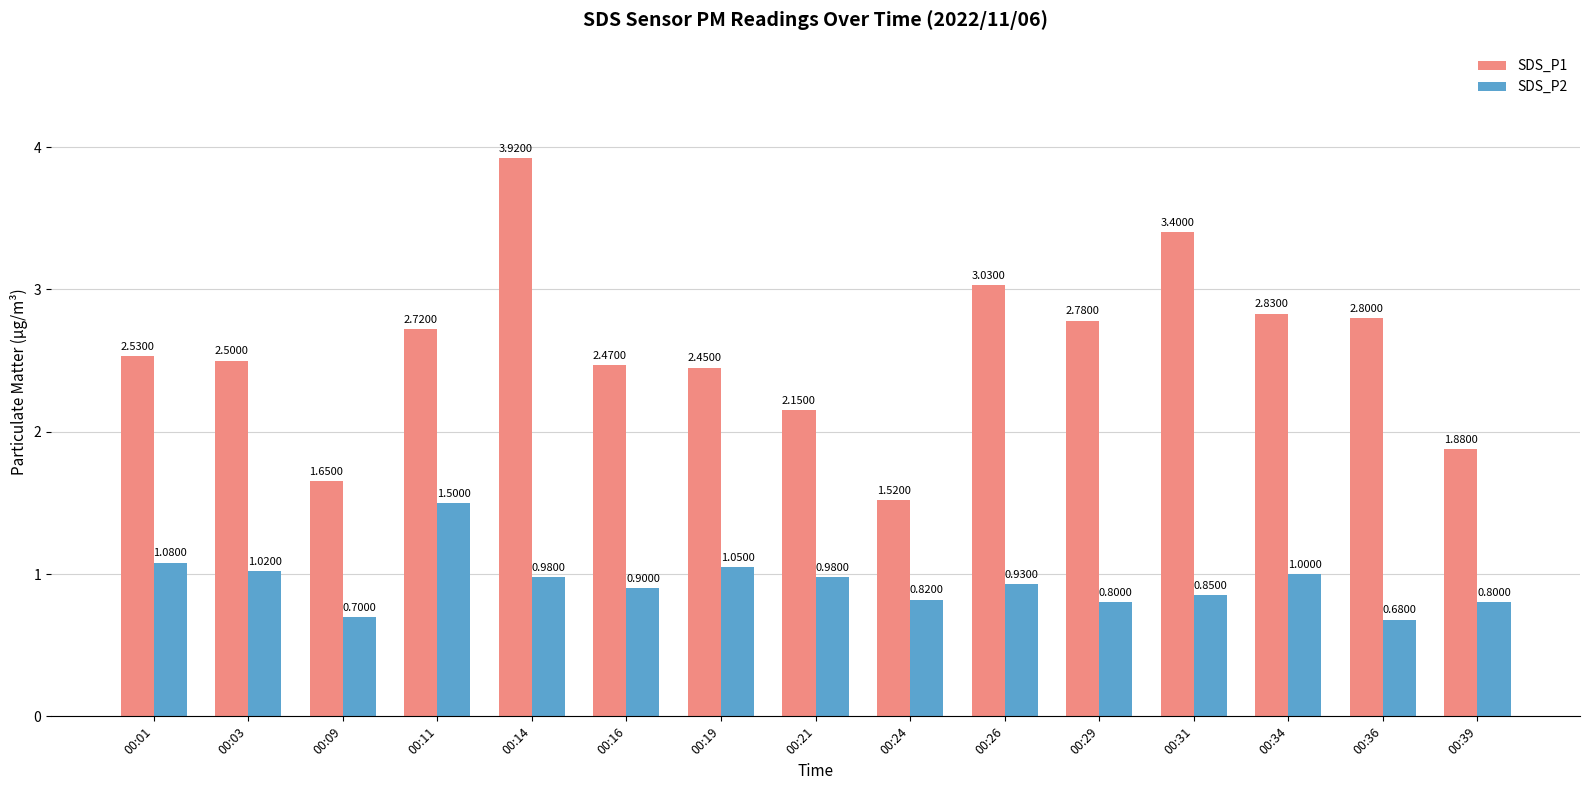

What is the difference between the SDS_P1 values at 00:34 and 00:03?

0.3